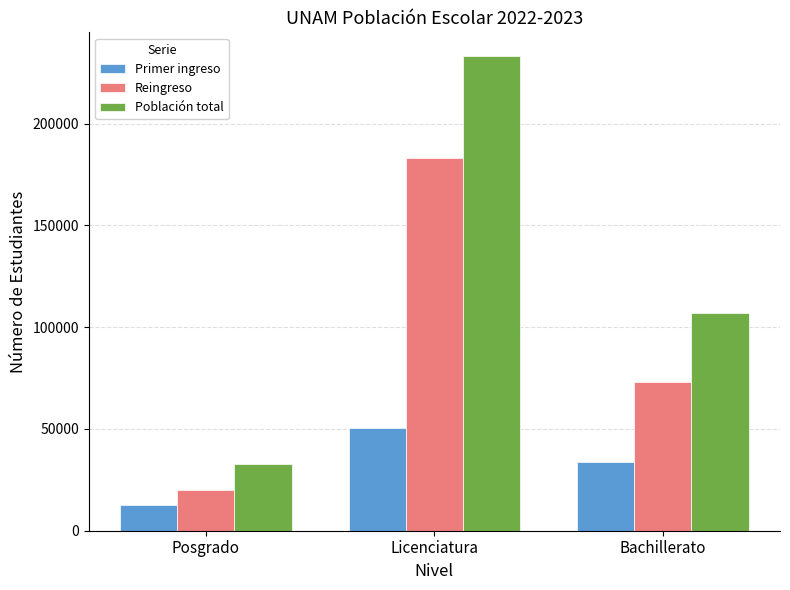

What is the average value of the Primer ingreso series?

32250